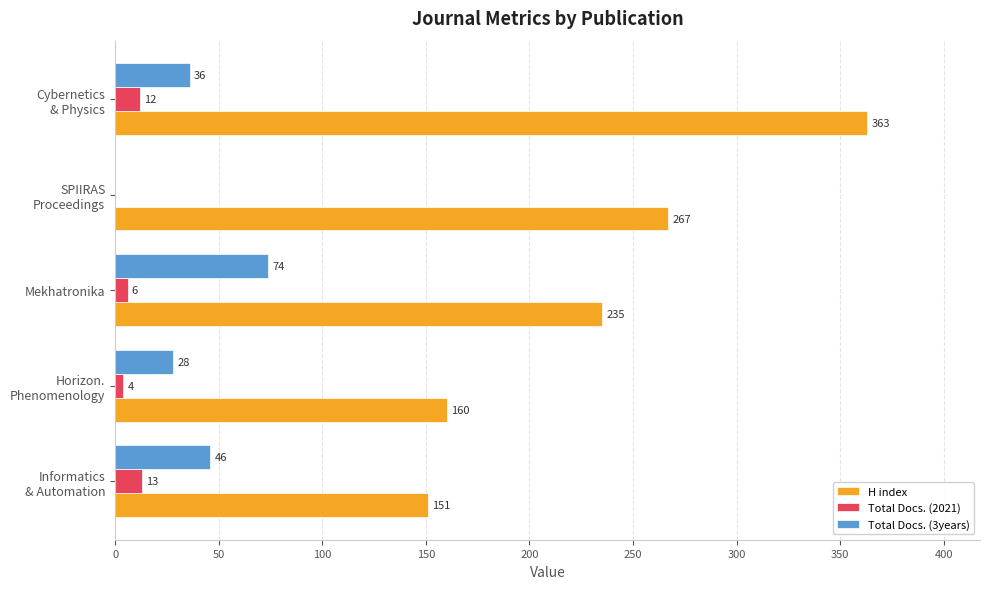

What is the sum of all Total Docs. (3years) values?

184